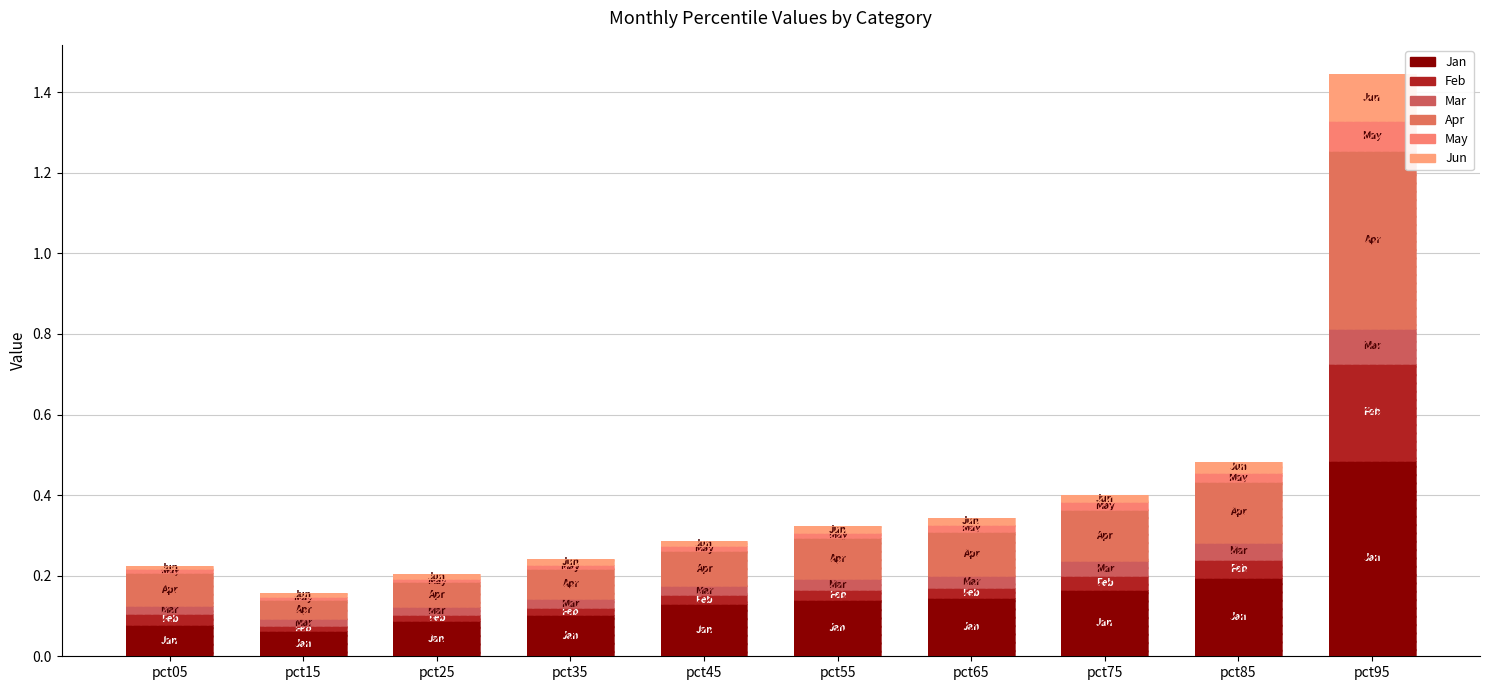

True or false: Jan has a value of 0.1 at pct45.

True